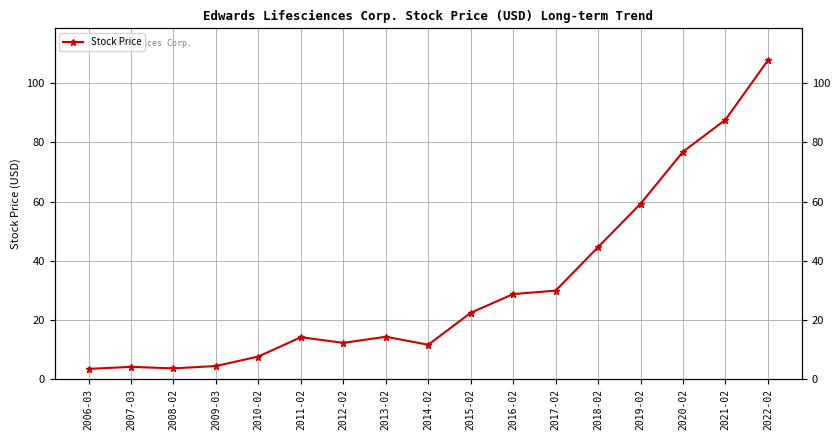

Reading left to right, list all the values displayed in this chart.

2006-03=3.5	2007-03=4.2	2008-02=3.6	2009-03=4.4	2010-02=7.7	2011-02=14.2	2012-02=12.3	2013-02=14.3	2014-02=11.6	2015-02=22.4	2016-02=28.7	2017-02=29.9	2018-02=44.6	2019-02=59.3	2020-02=76.8	2021-02=87.7	2022-02=107.7